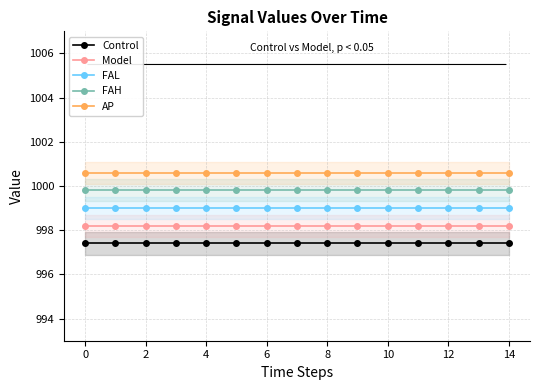

True or false: AP has a value of 1710.9 at 9.

False